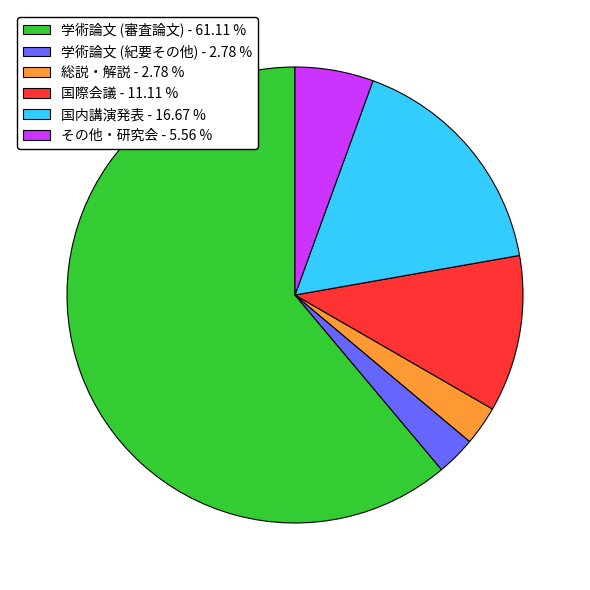

Is there a majority slice in this chart?

Yes